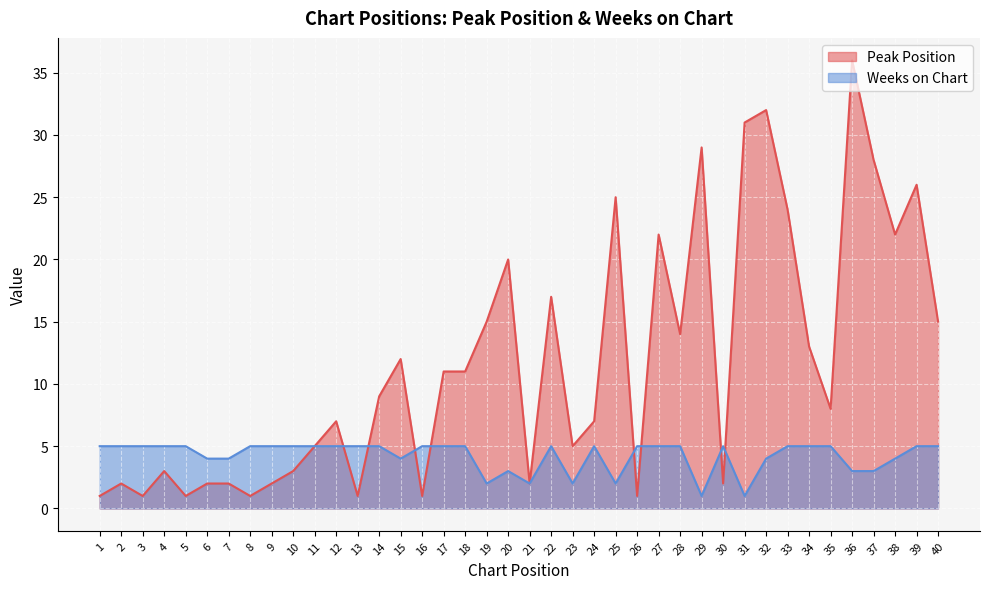

Where do Weeks on Chart and Peak Position first cross each other?

12 and 13